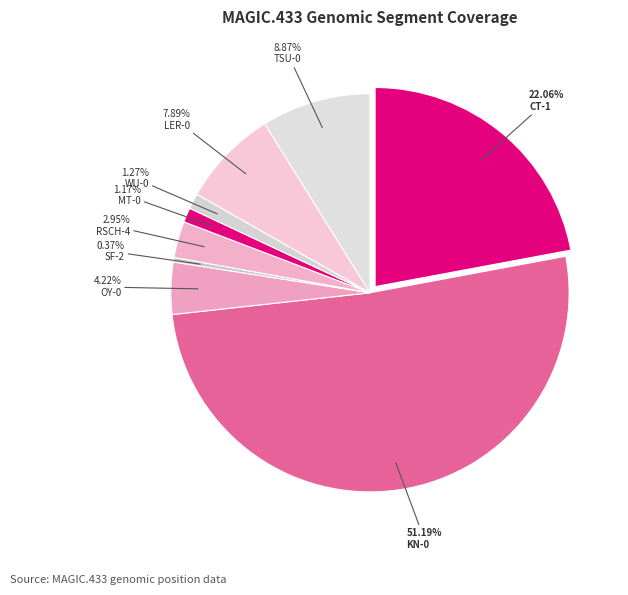

How many segments does this pie chart have?

9